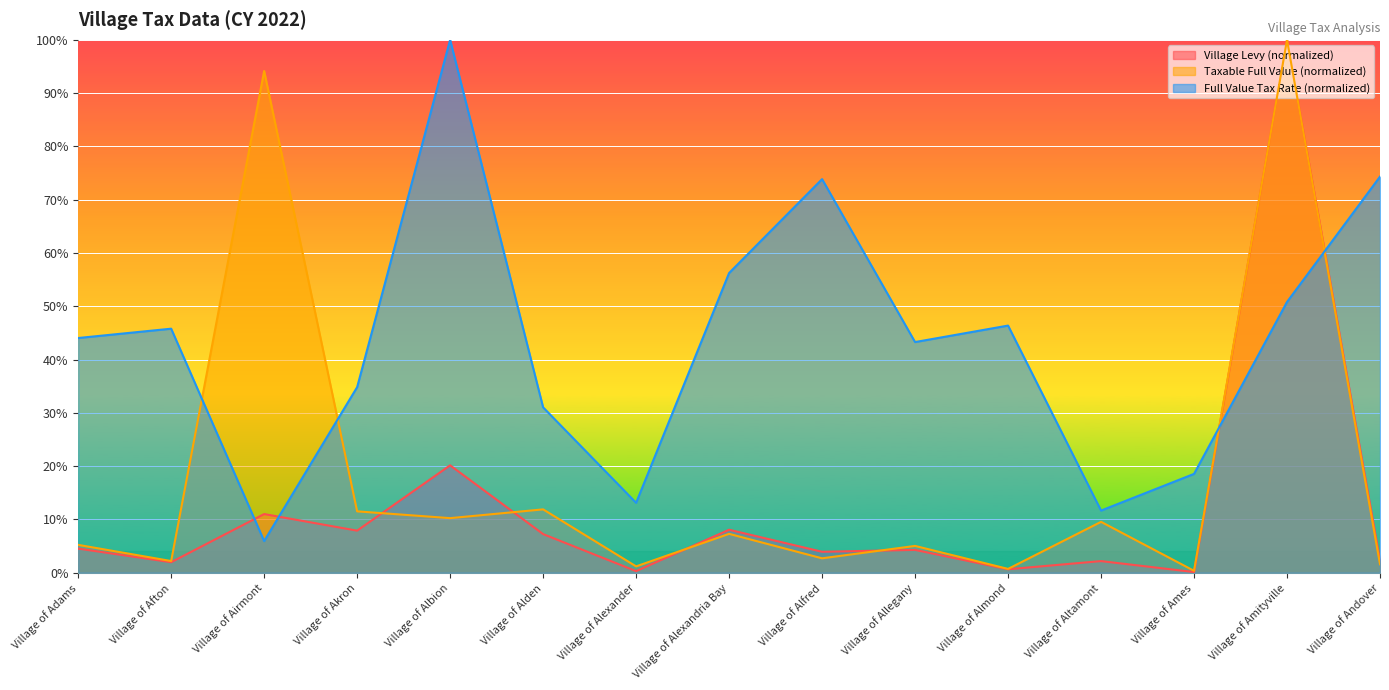

At which category is the sum across all series the highest?

Village of Amityville